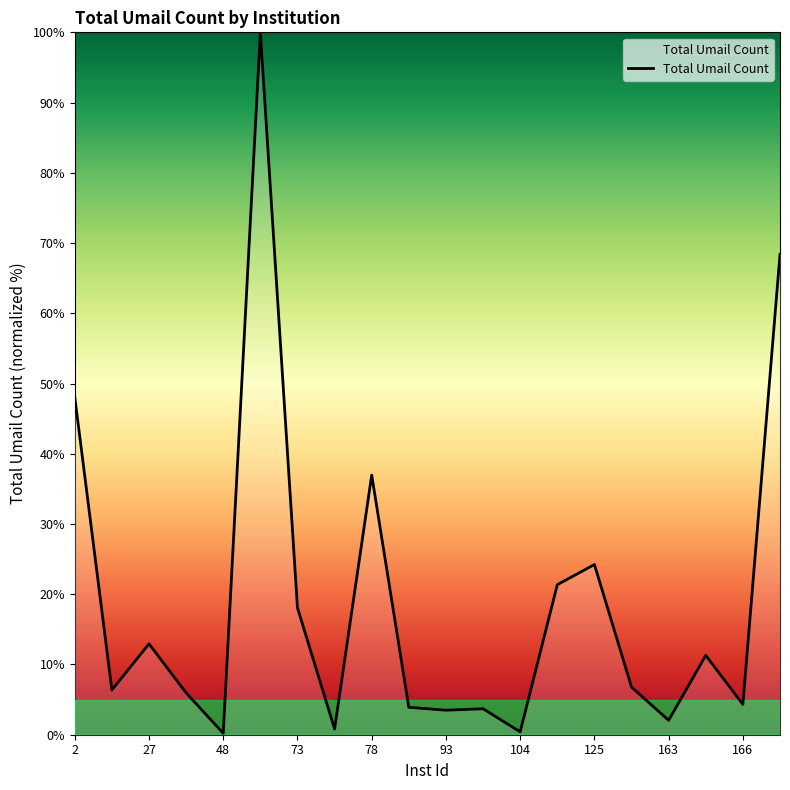

What is the maximum value shown in the chart?

100.0